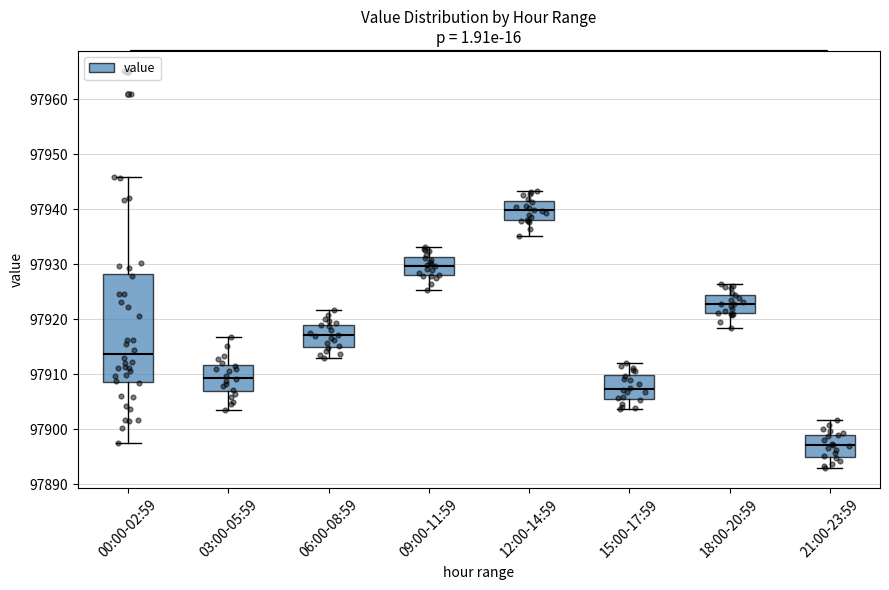

Which box's median line is the highest?

12:00-14:59